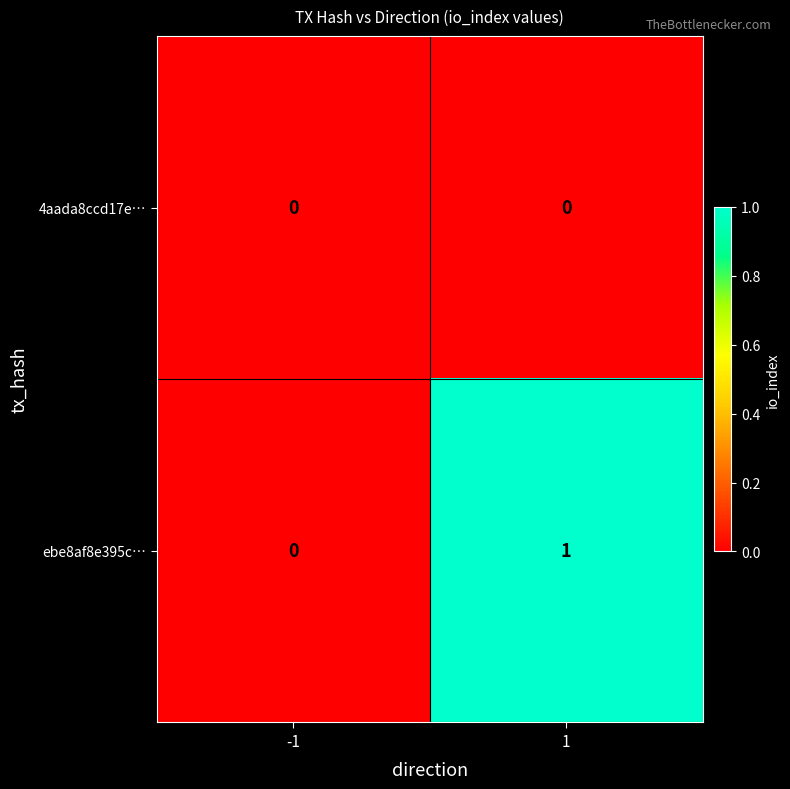

Reading left to right, extract all data points from this chart.

4aada8ccd17e…: -1=0	1=0
ebe8af8e395c…: -1=0	1=1